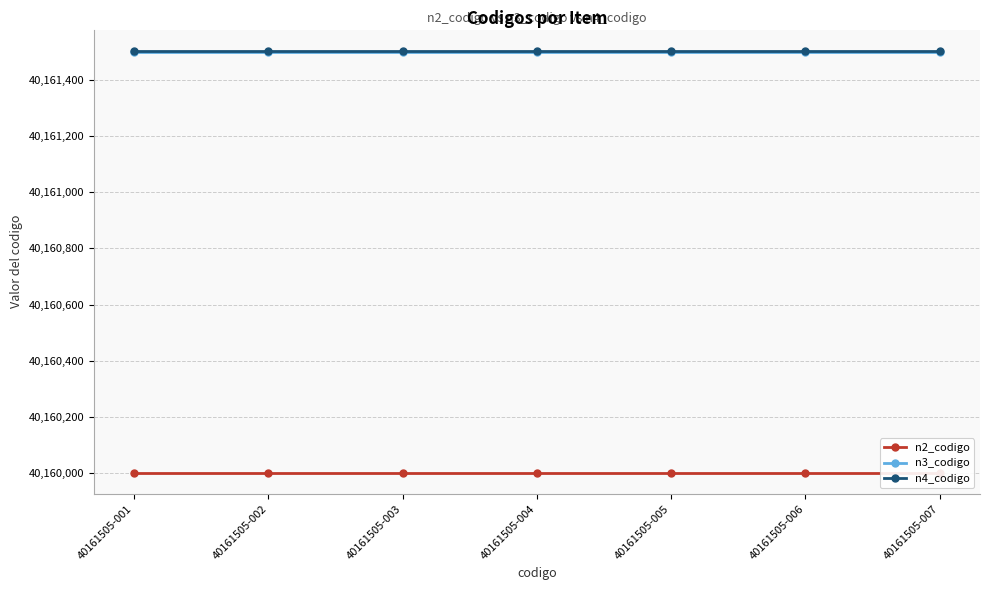

What is the sum of all n4_codigo values?

281130535